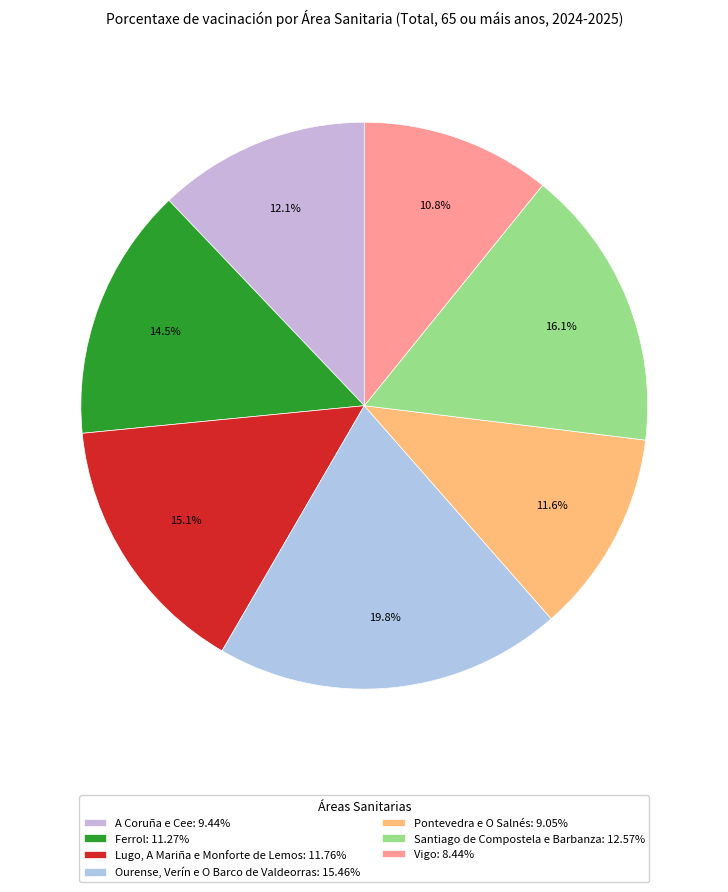

Do Lugo, A Mariña e Monforte de Lemos and Vigo together represent more than half of the pie?

No